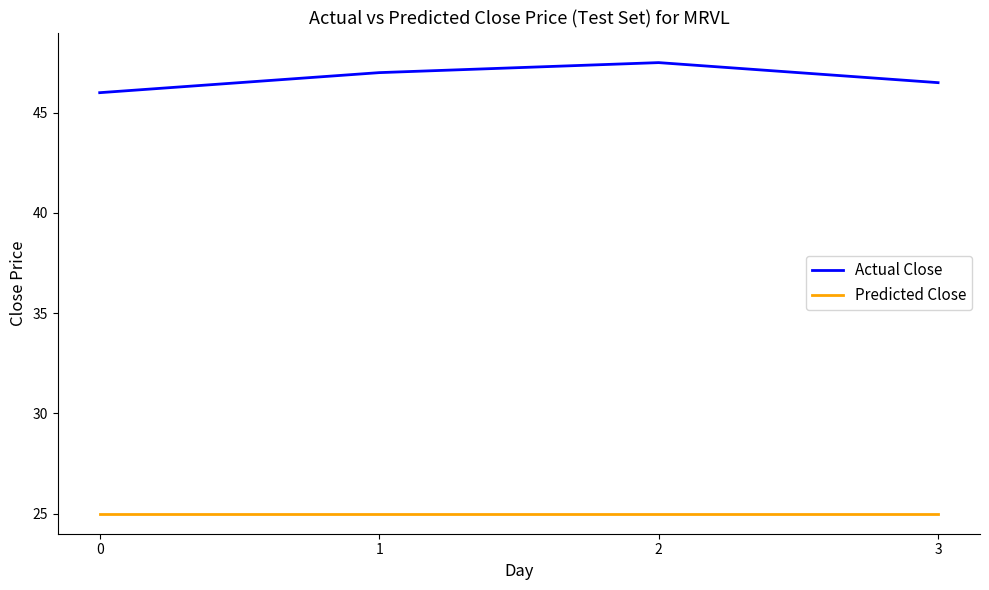

What is the minimum value for Actual Close?

46.0